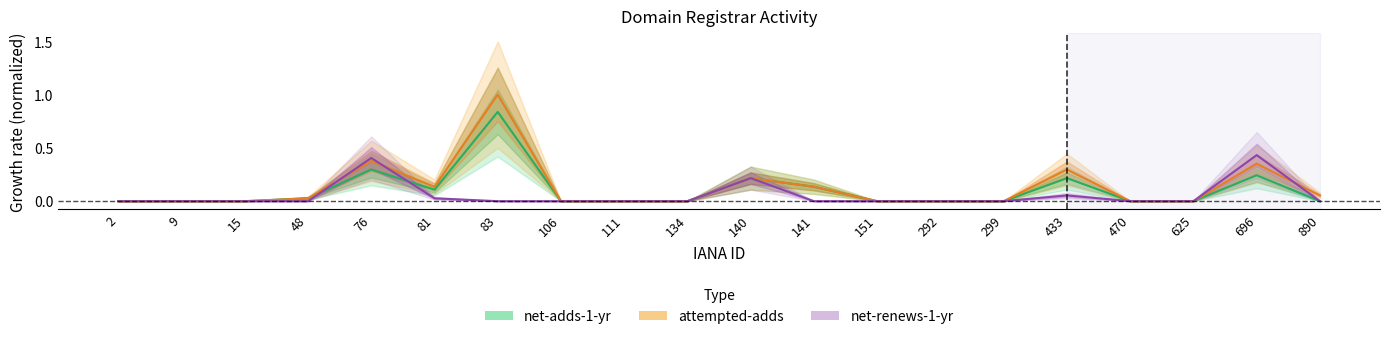

What is the average value of the net-renews-1-yr series?

0.1